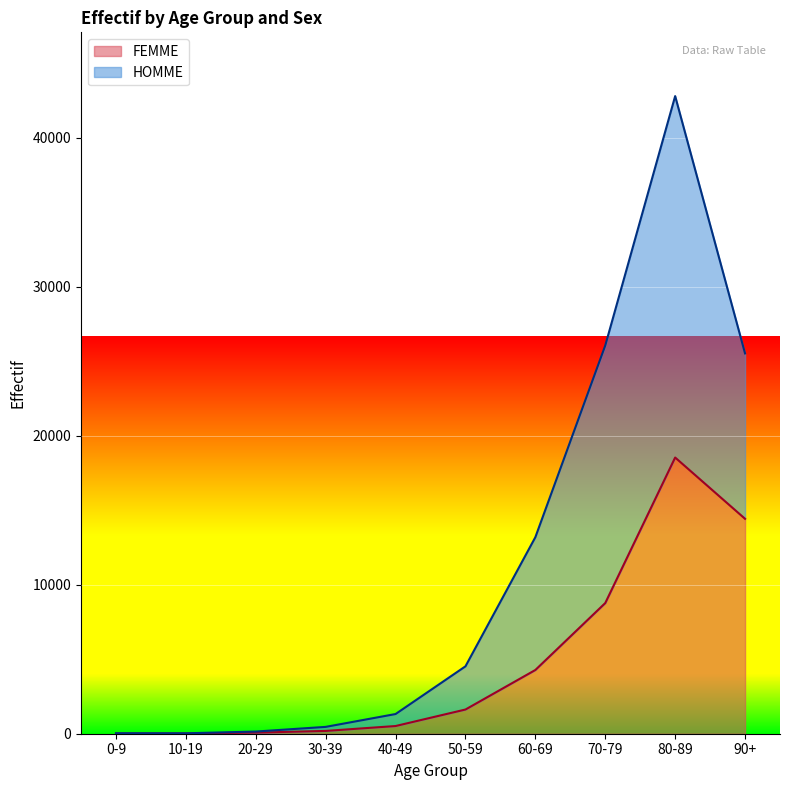

What is the label of the 7th point from the right?

30-39